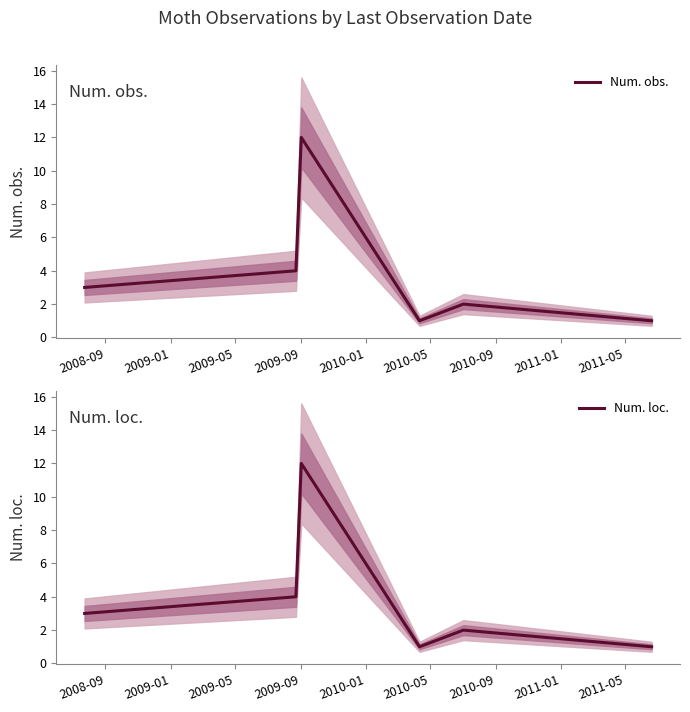

What is the difference between the maximum and second lowest values in the Num. obs. series?

11